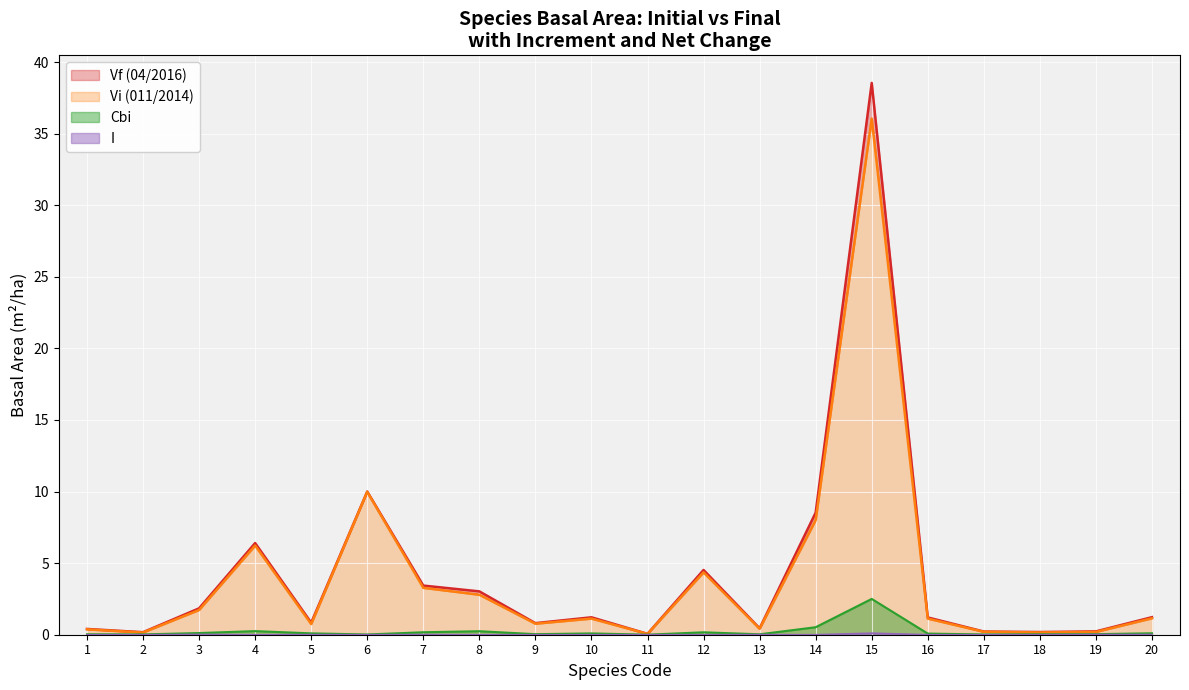

How many data points in Vi (011/2014) are above 1?

11